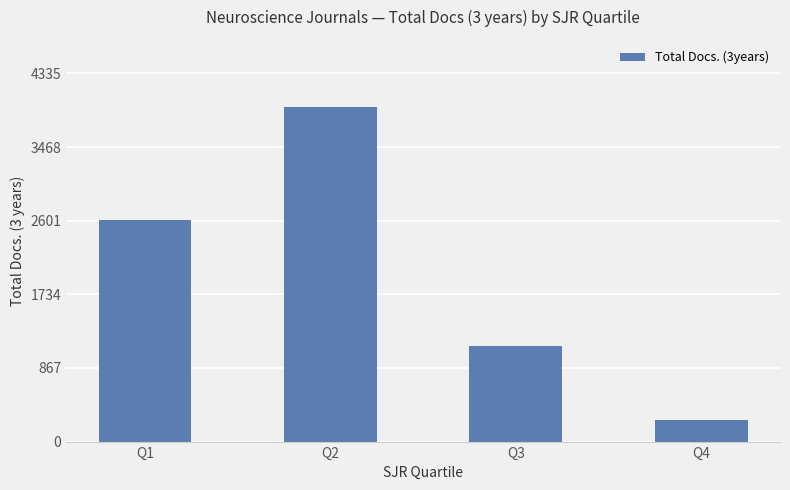

What is the change in value from Q3 to Q4?

-882